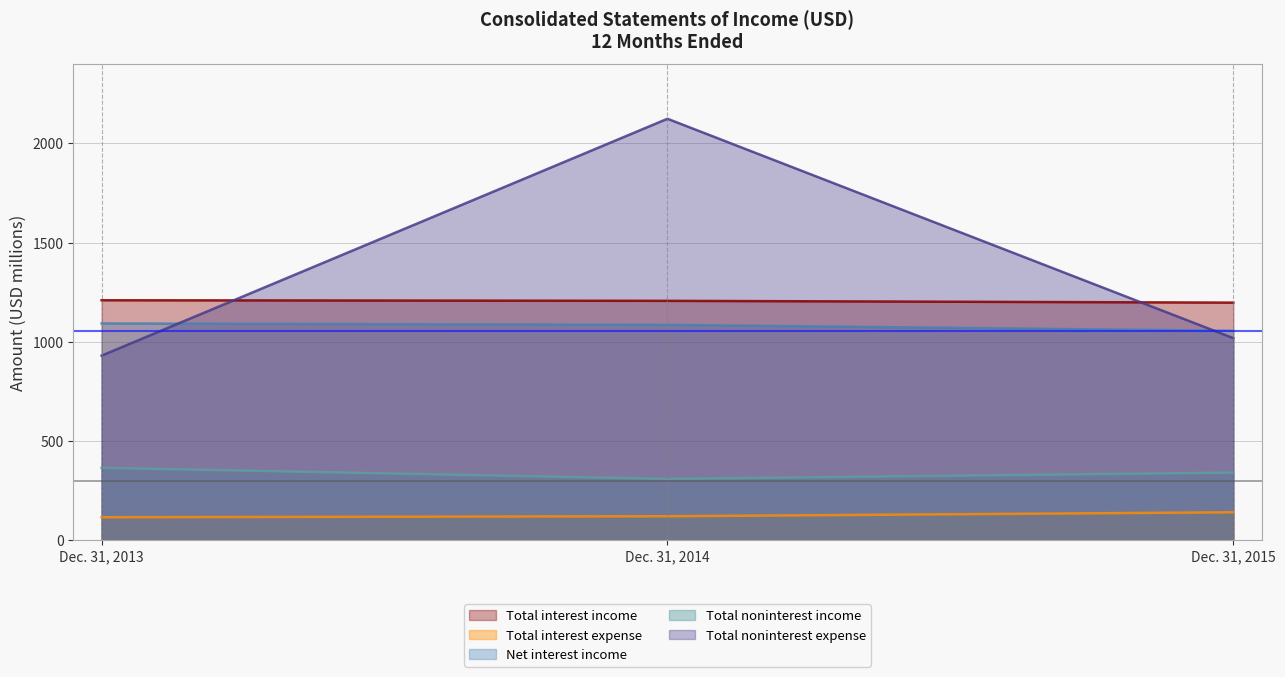

Does the chart have visible grid lines?

Yes